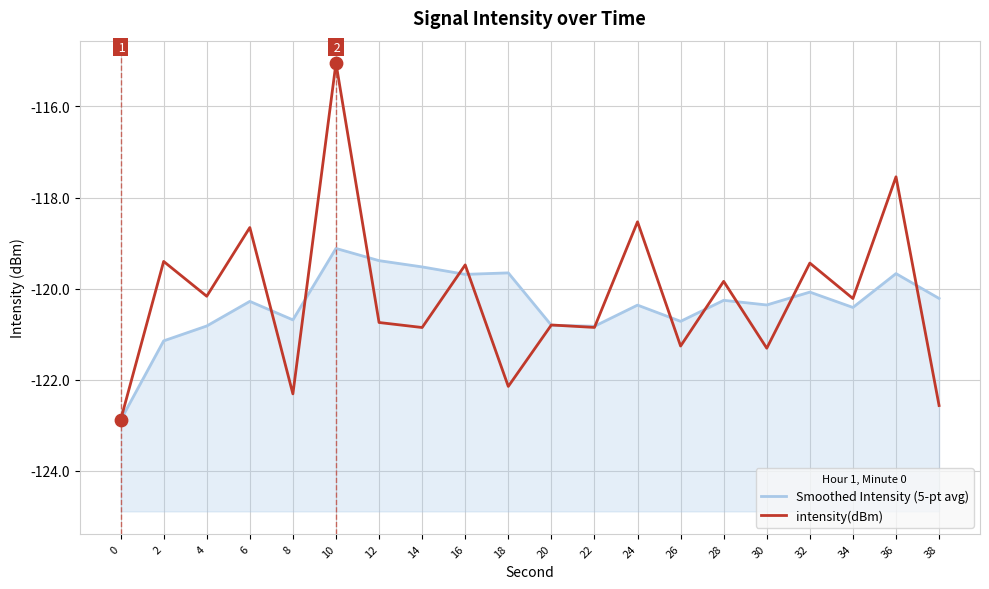

What is the total value across all series at 36?

-237.2